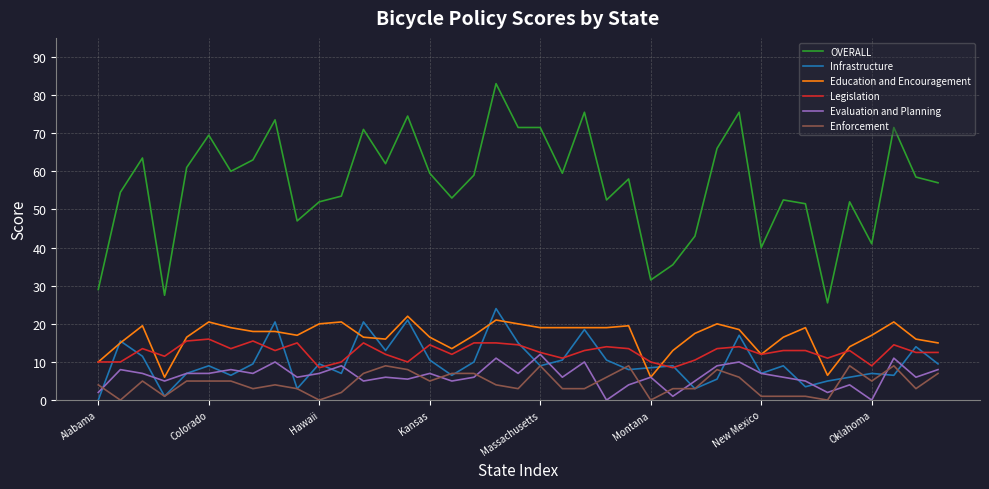

What is the maximum value shown in the chart?

83.0